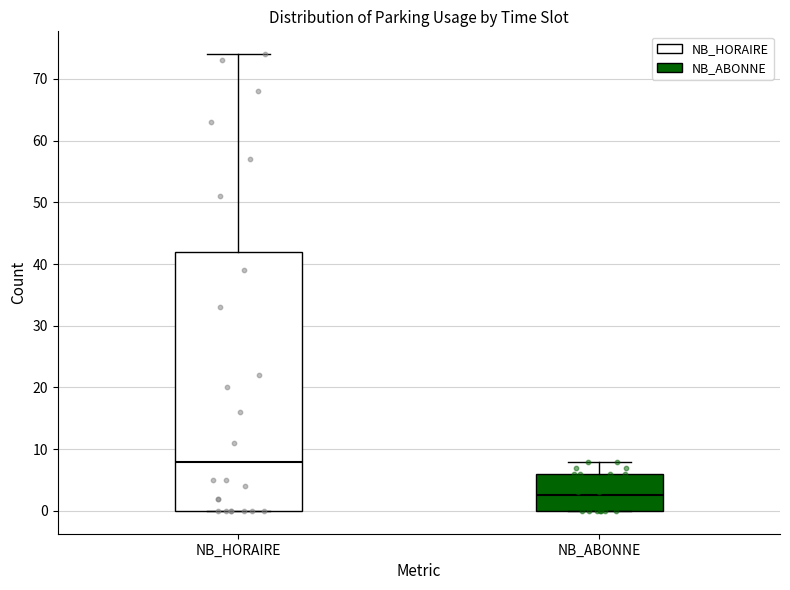

Reading left to right, transcribe this box plot: for each box, give where its median line is, the range the box spans, and where its two whiskers end, as read against the y-axis. The values are not printed on the chart, so give them approximately, as read against the axis.

NB_HORAIRE: median 8, box 0 to 42, whiskers 0 to 74
NB_ABONNE: median 3, box 0 to 6, whiskers 0 to 8